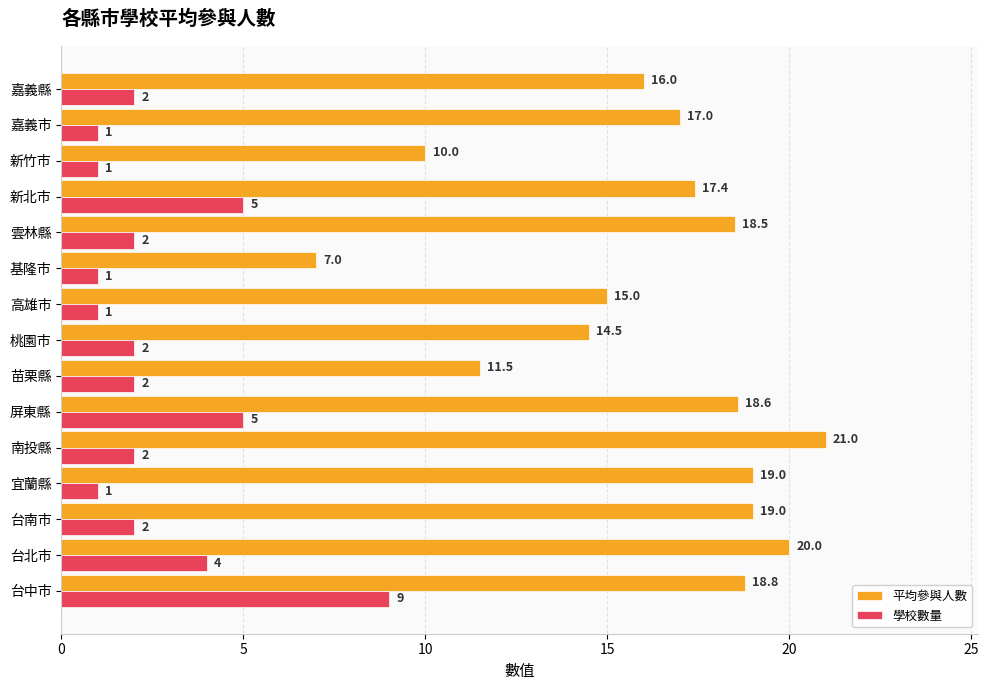

At which label is 平均參與人數 closest to 14?

桃園市